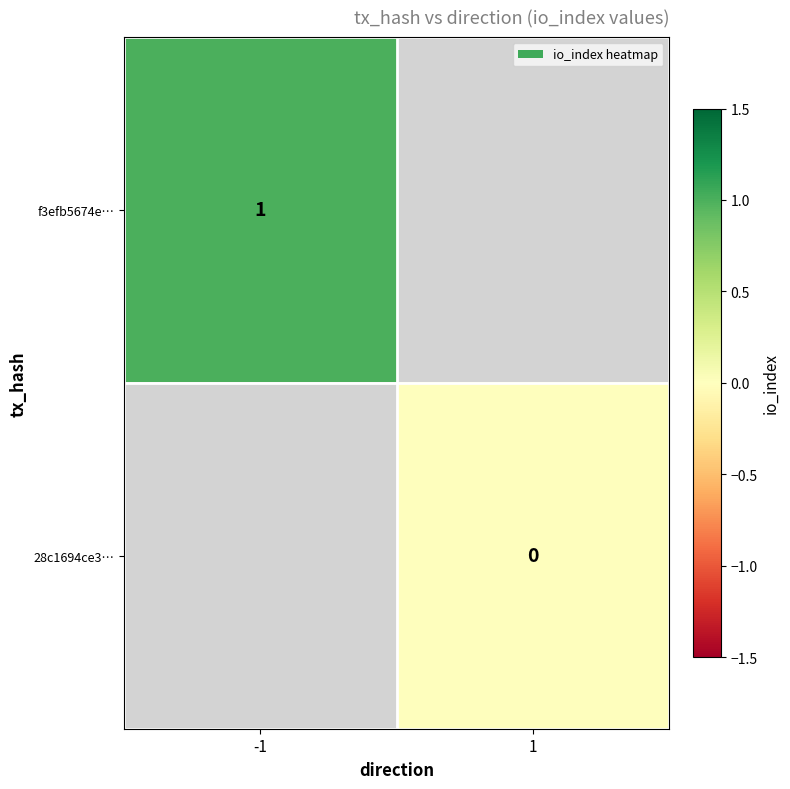

True or false: f3efb5674e… has a value of 1 at -1.

True